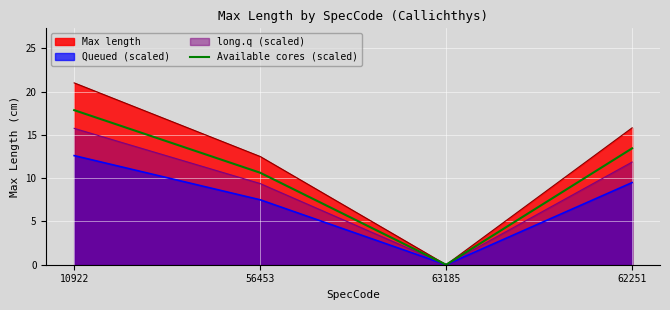

The chart shows a value of 13.4 at 62251. True or false?

True